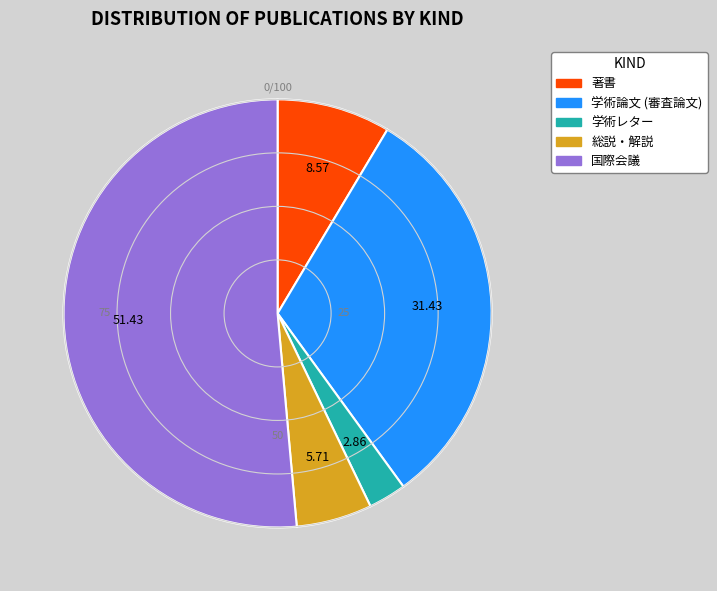

How many segments does this pie chart have?

5